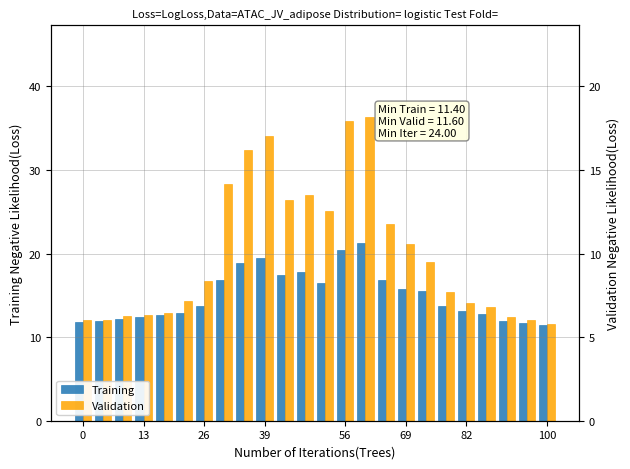

What are all the series names shown in the legend?

Training, Validation